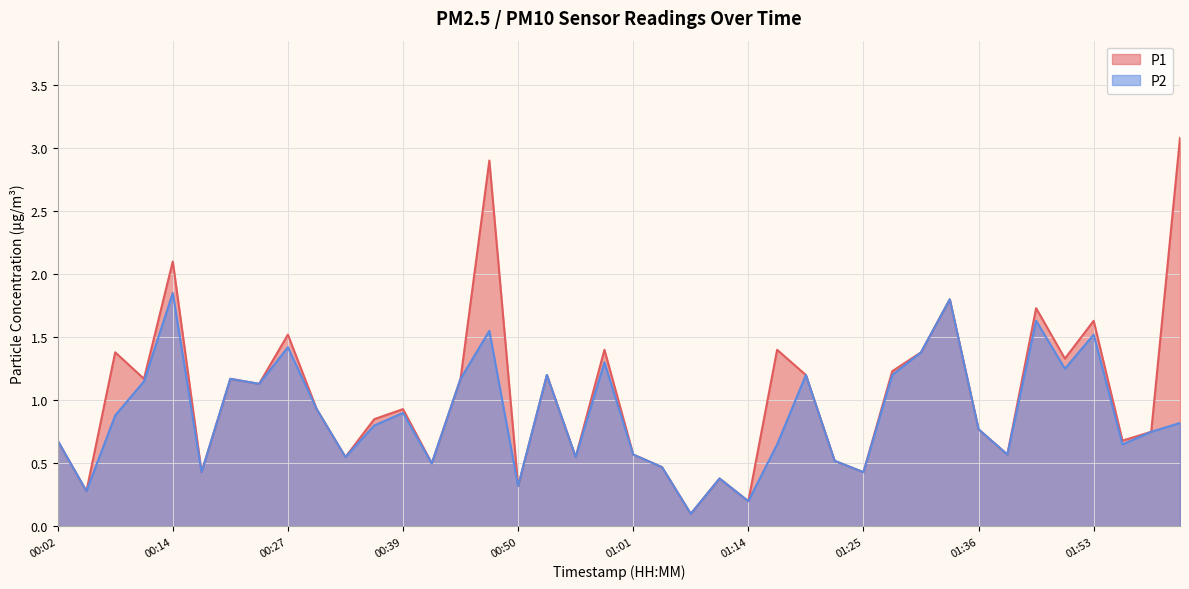

How many lines are shown in the chart?

2